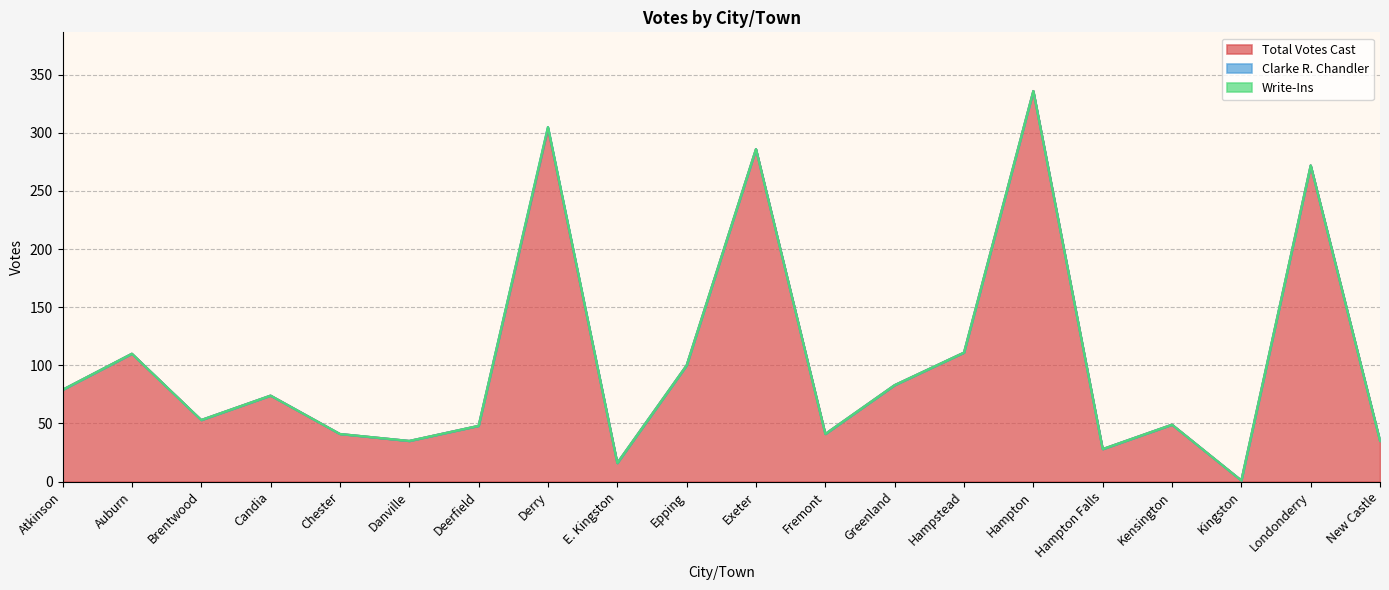

What is the difference between the maximum and second lowest values in the Total Votes Cast series?

320